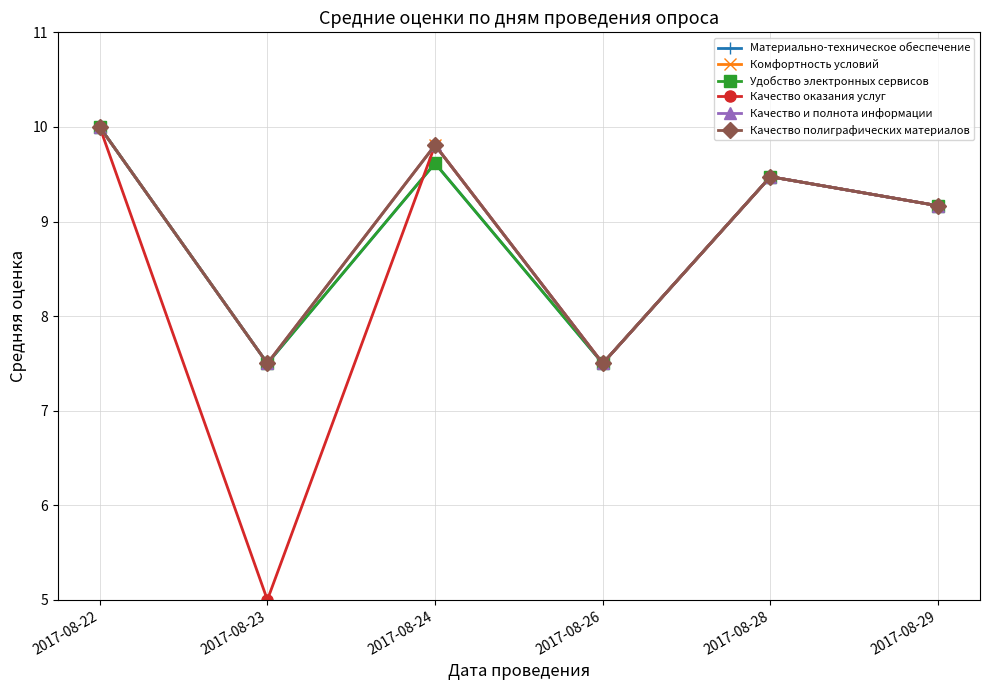

Is this an area chart (filled region under the line)?

No